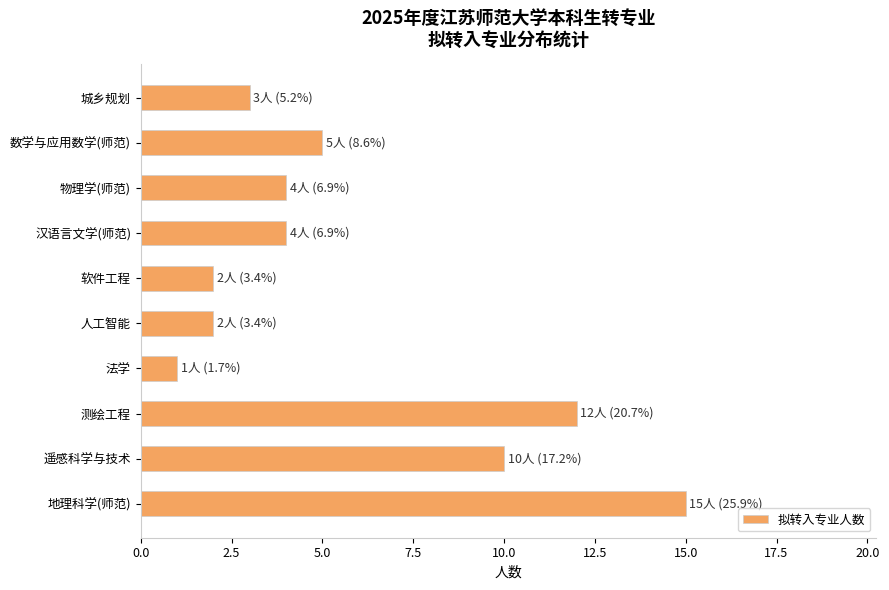

What is the difference between the second highest and second lowest values?

10